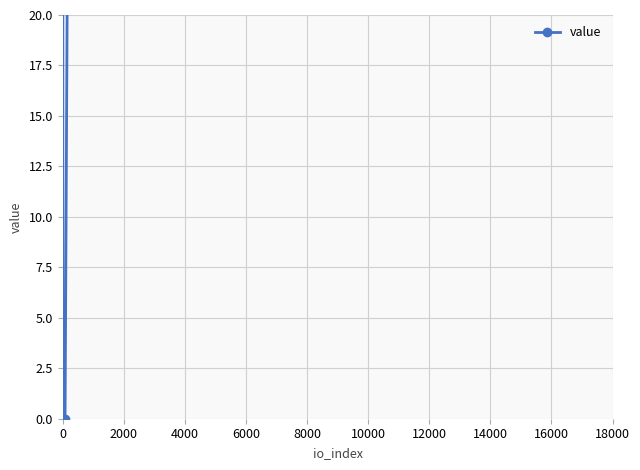

Between 2000 and 0, which is larger?

2000